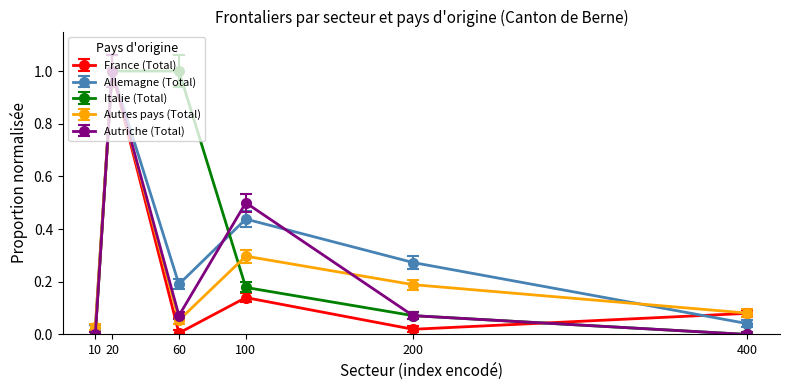

How many data points does each series have?

6